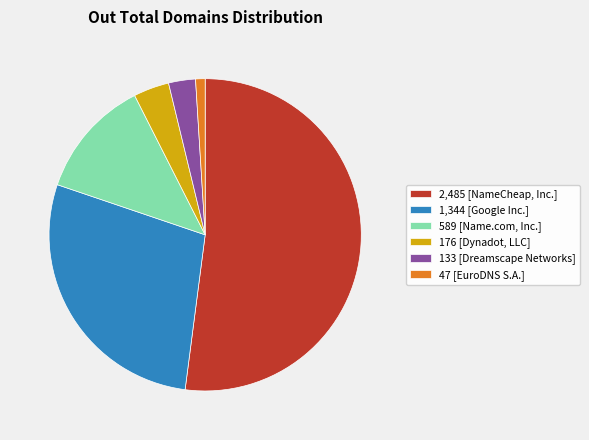

Is the sum of 1,344 [Google Inc.] and 2,485 [NameCheap, Inc.] greater than half?

Yes